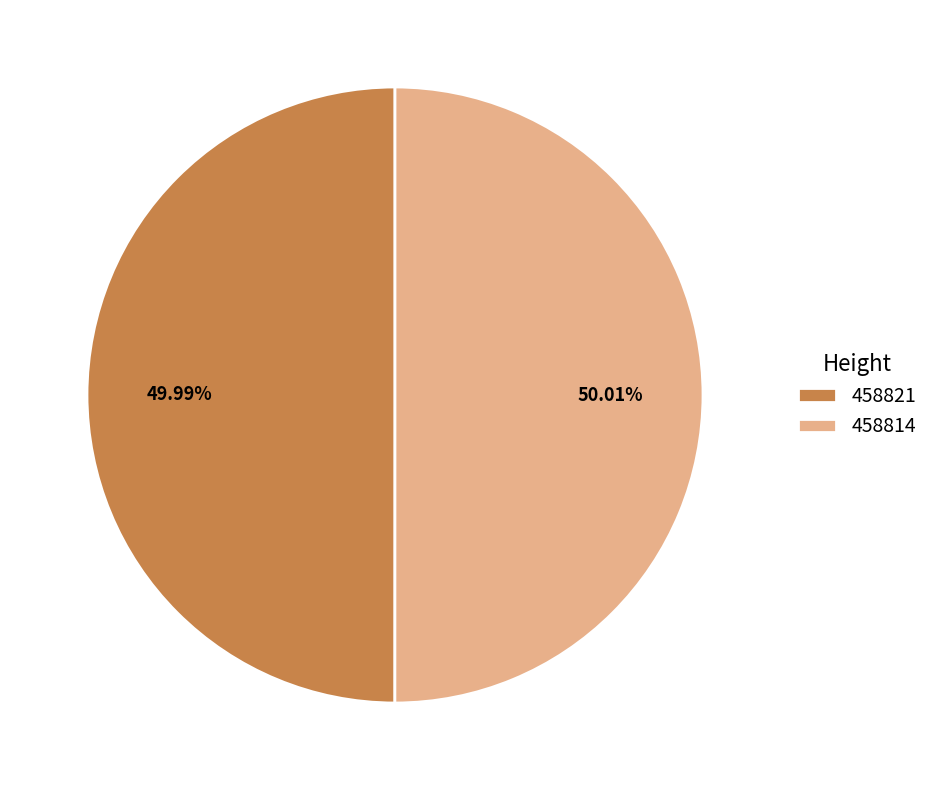

Is there any slice that represents more than half of the pie?

Yes